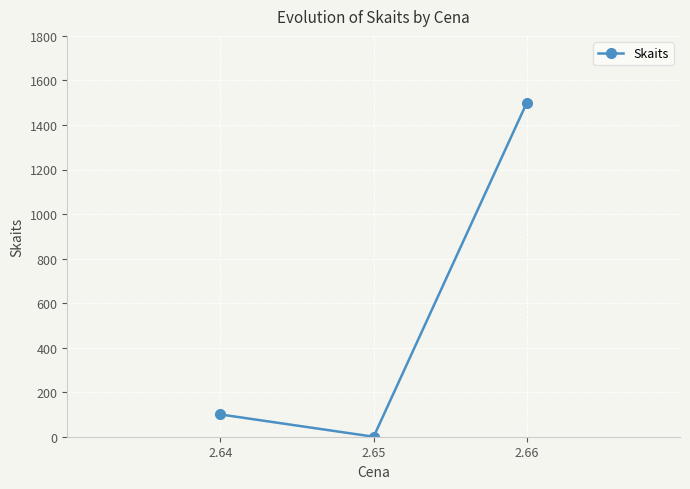

How many positive values are there?

2